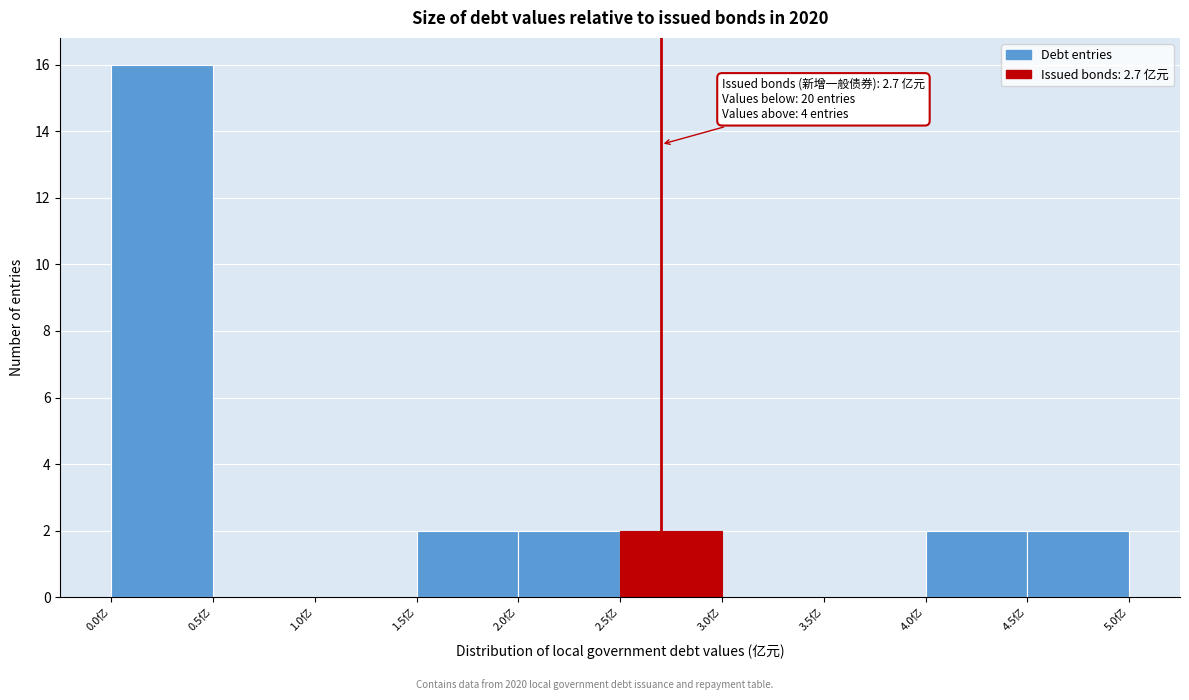

Over which range of the x-axis is the bar tallest?

0.0 to 0.5